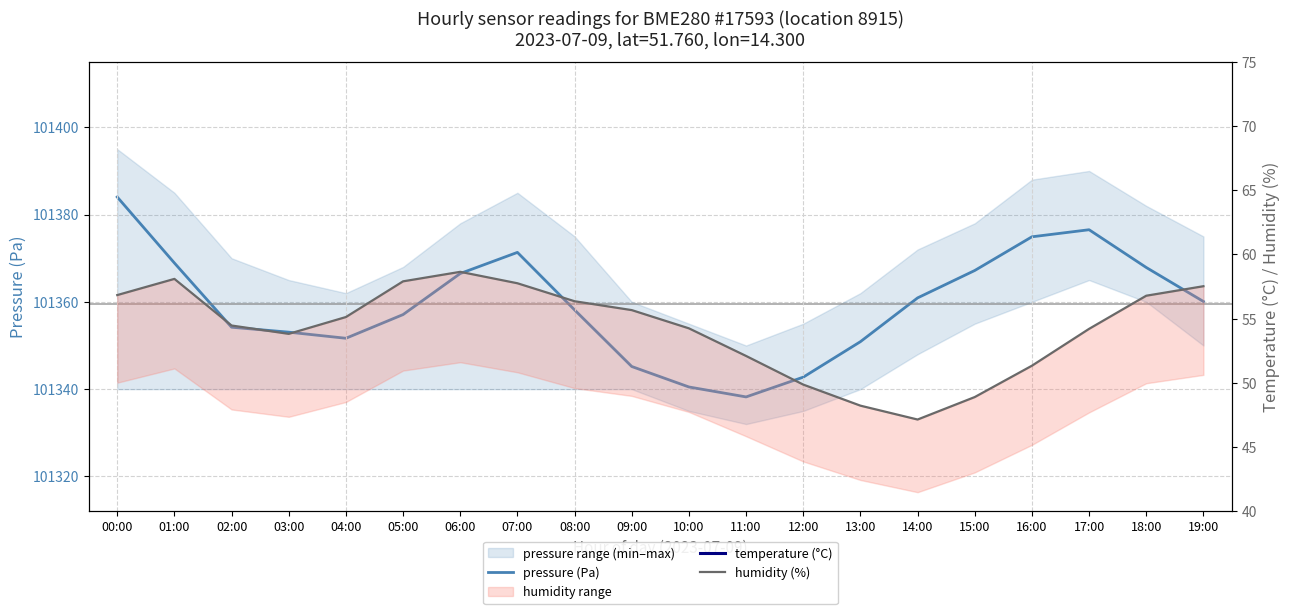

How many values in the humidity (%) series exceed 55?

10